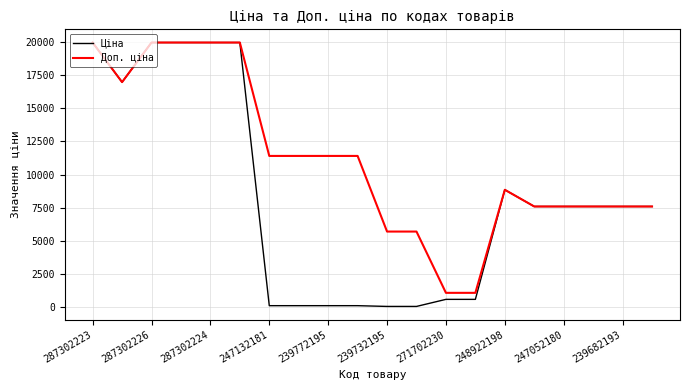

What is the maximum value shown in the chart?

19964.2